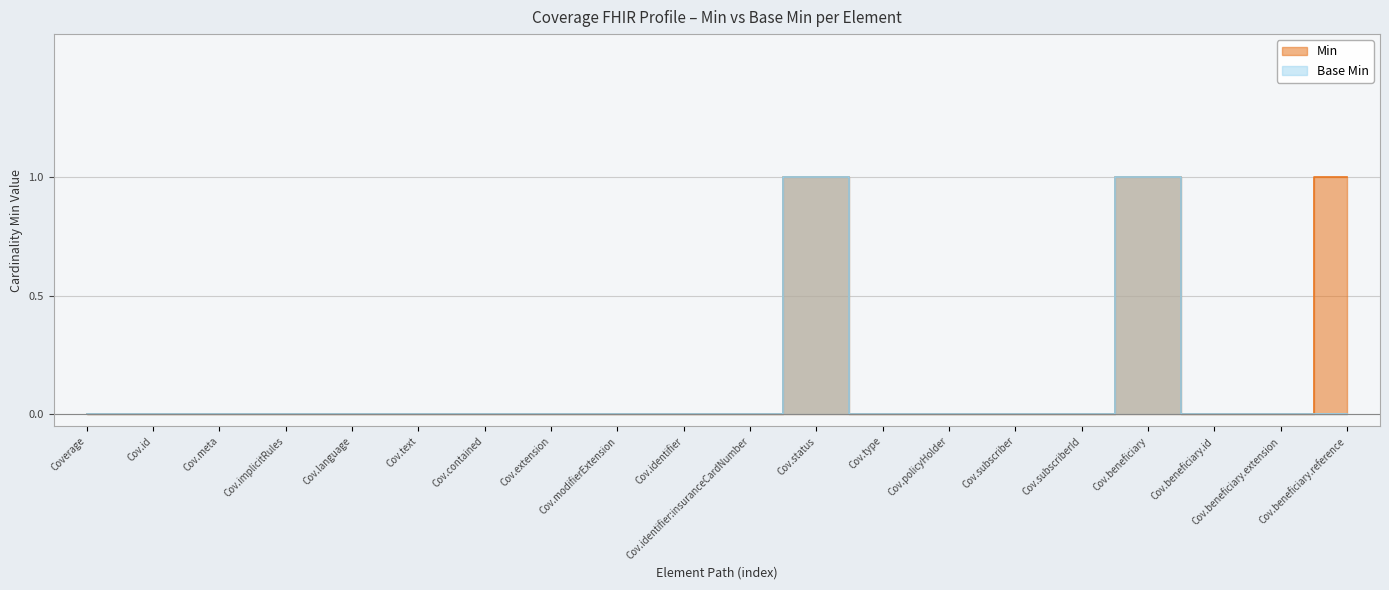

At which label is Min closest to 0?

Coverage